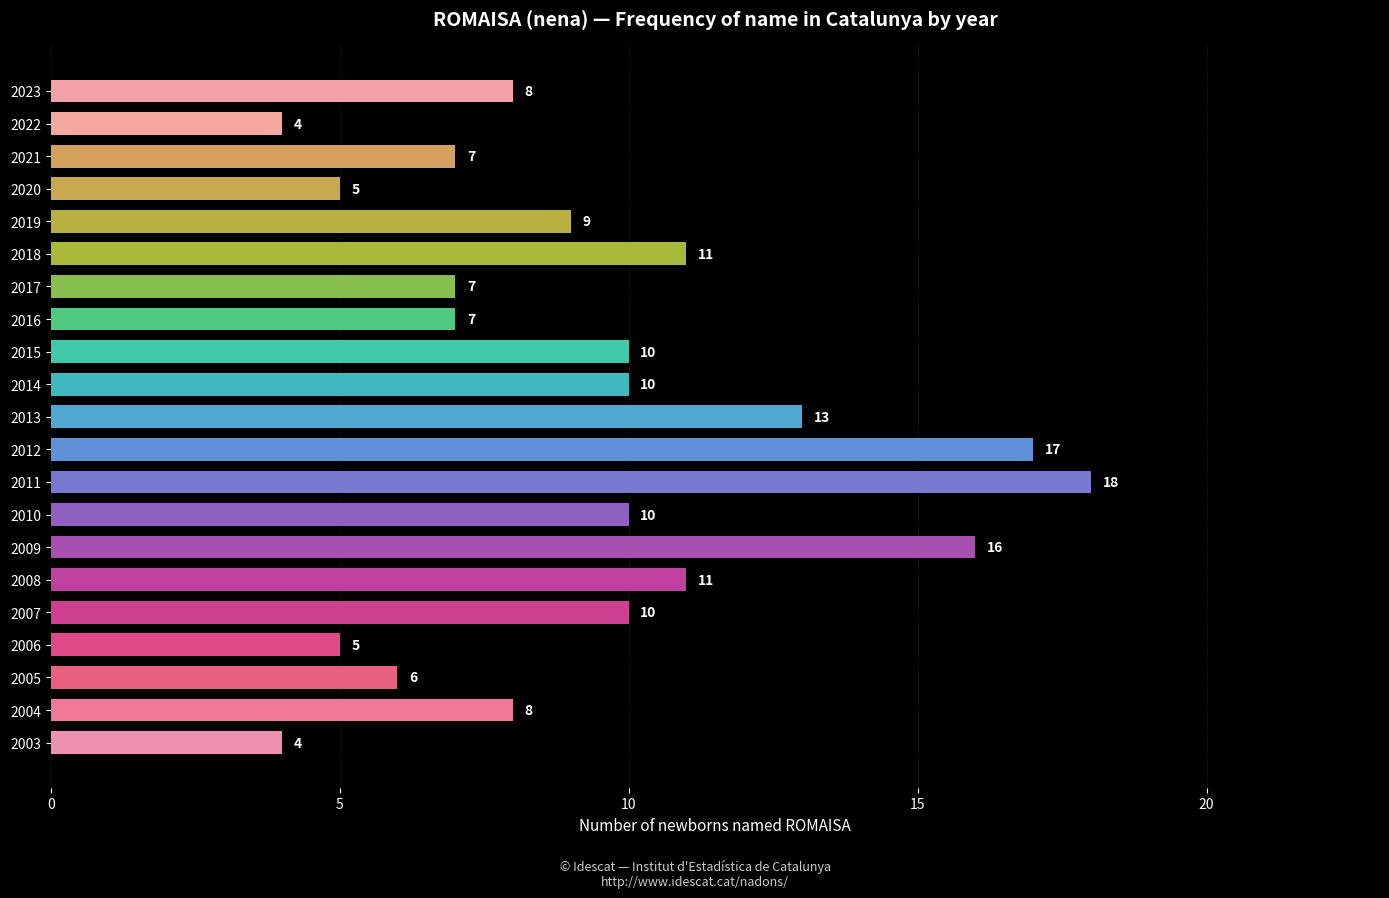

What is the maximum value shown in the chart?

18